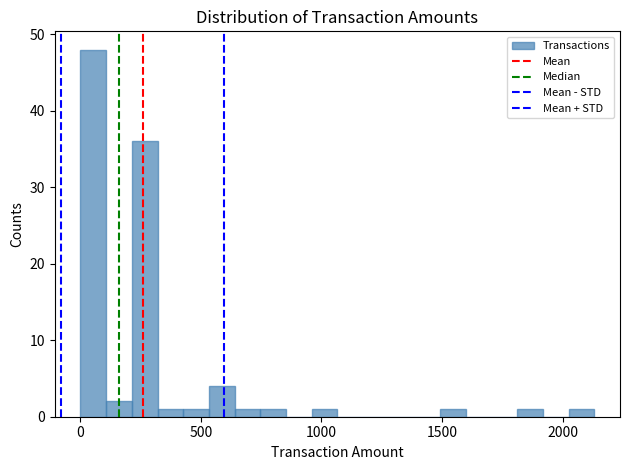

Read against the x-axis, roughly where is the centre of the tallest bar?

50